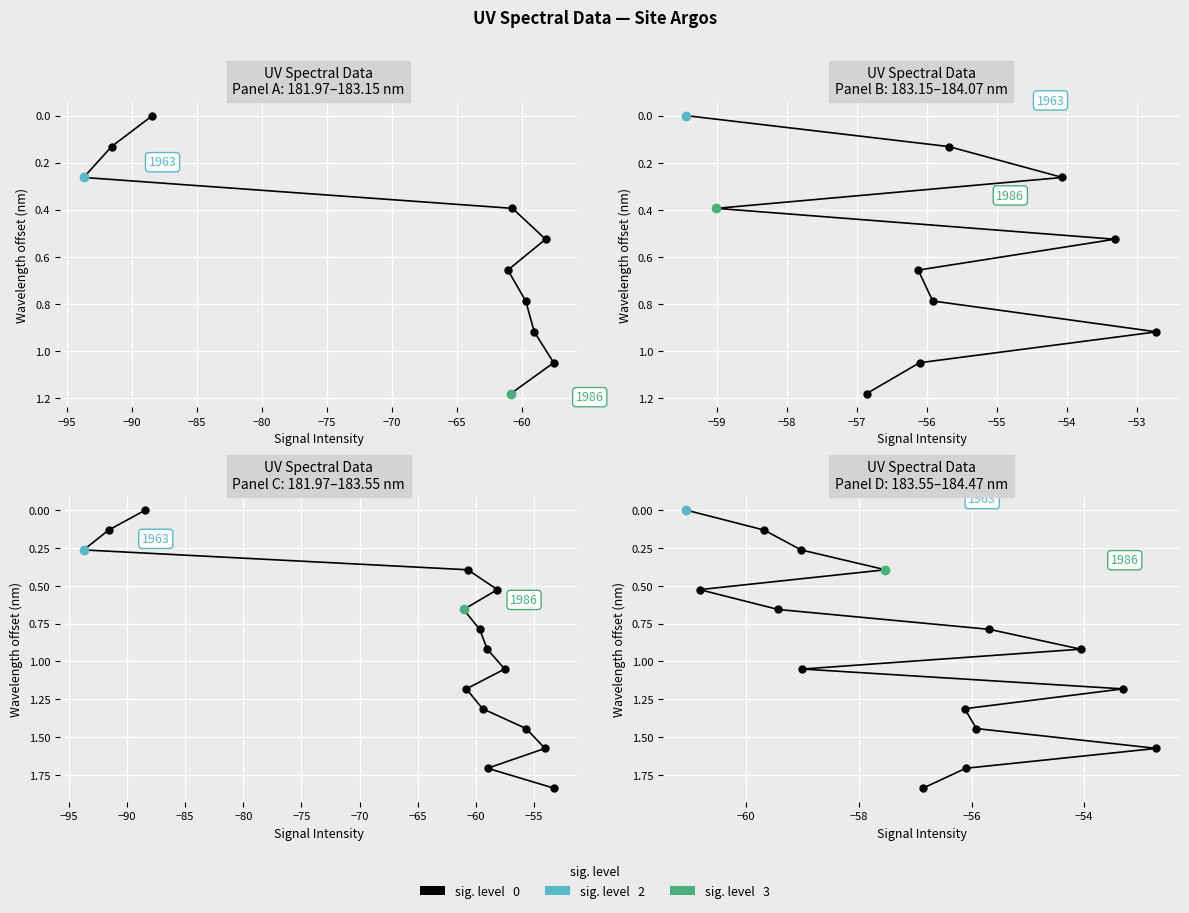

Is it true that the value at −65 is 1.5?

False